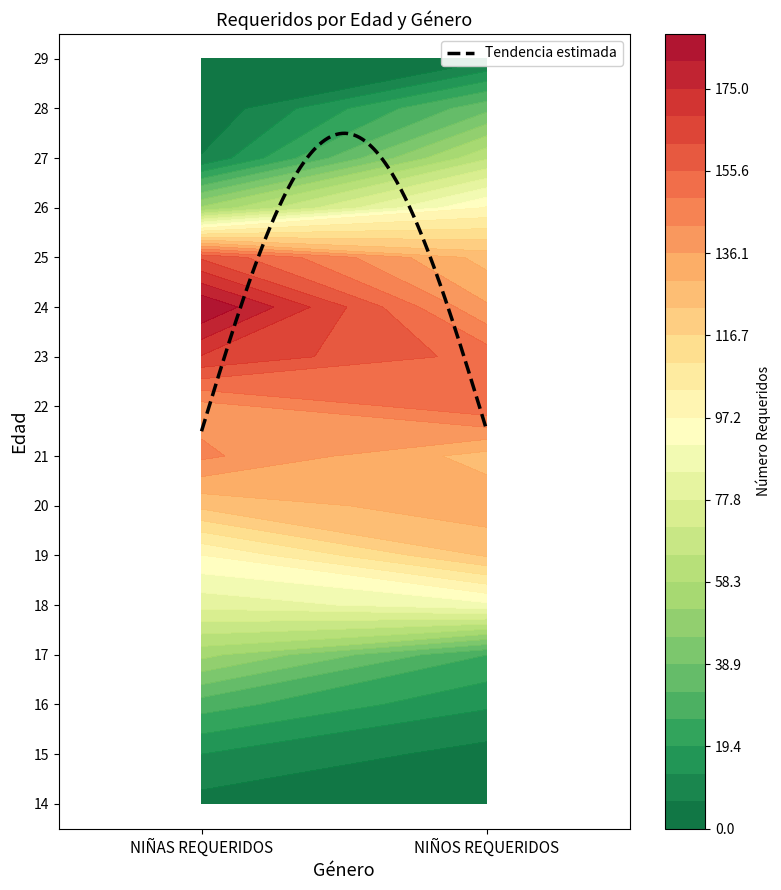

Is it true that 25 equals 161 at NIÑAS REQUERIDOS?

True